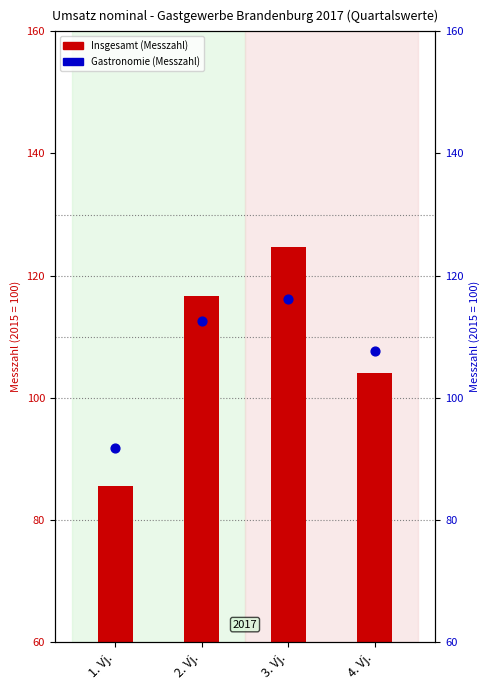

Is the value of Insgesamt at 2. Vj. greater than the value of Gastronomie at 2. Vj.?

Yes